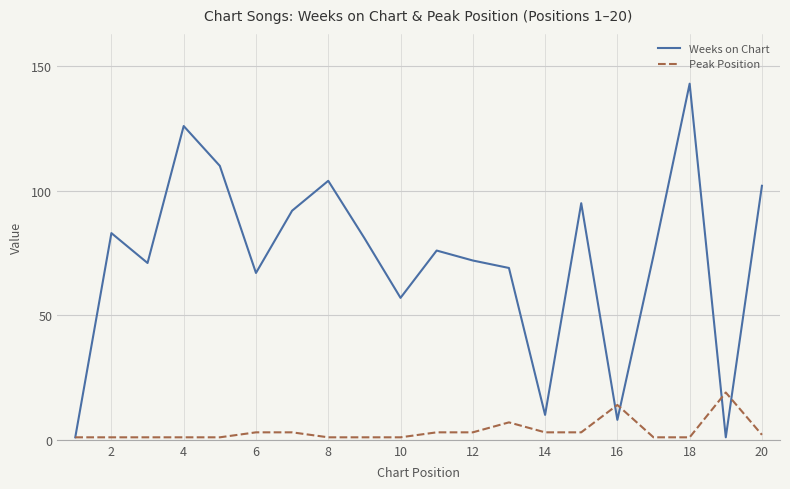

Does the chart have visible grid lines?

Yes